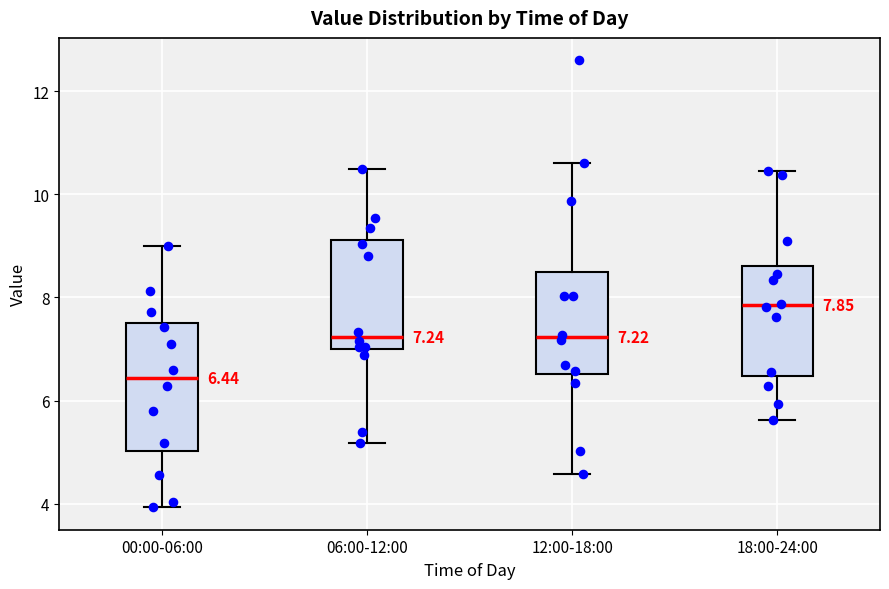

Comparing the boxes themselves (not the whiskers), which one is the tallest?

00:00-06:00